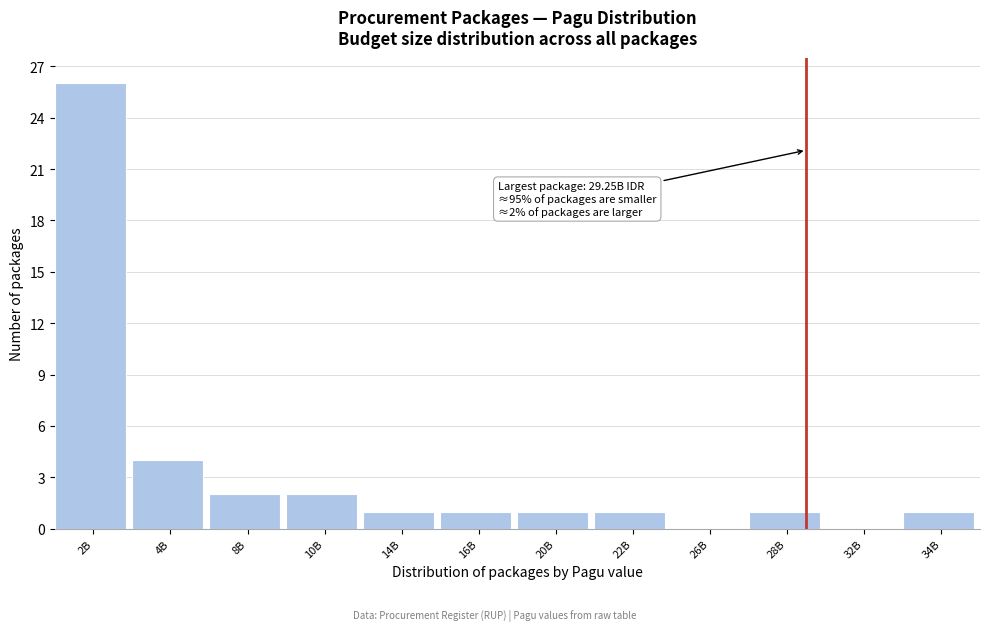

Reading left to right, what are all the values shown in this chart?

2B=26	4B=4	8B=2	10B=2	14B=1	16B=1	20B=1	22B=1	26B=0	28B=1	32B=0	34B=1